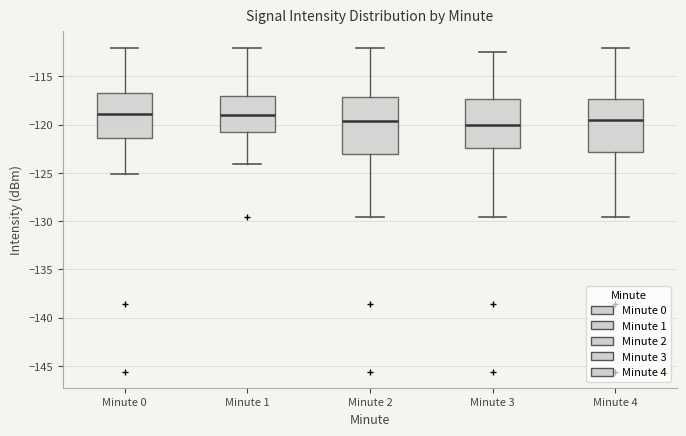

Reading left to right, read every box against the y-axis: the position of its median line, the range the box covers, and the ends of its whiskers. The values are not printed on the chart, so give them approximately, as read against the axis.

Minute 0: median -119.0, box -121.5 to -116.5, whiskers -125.0 to -112.0
Minute 1: median -119.0, box -121.0 to -117.0, whiskers -124.0 to -112.0
Minute 2: median -119.5, box -123.0 to -117.0, whiskers -129.5 to -112.0
Minute 3: median -120.0, box -122.5 to -117.5, whiskers -129.5 to -112.5
Minute 4: median -119.5, box -123.0 to -117.5, whiskers -129.5 to -112.0